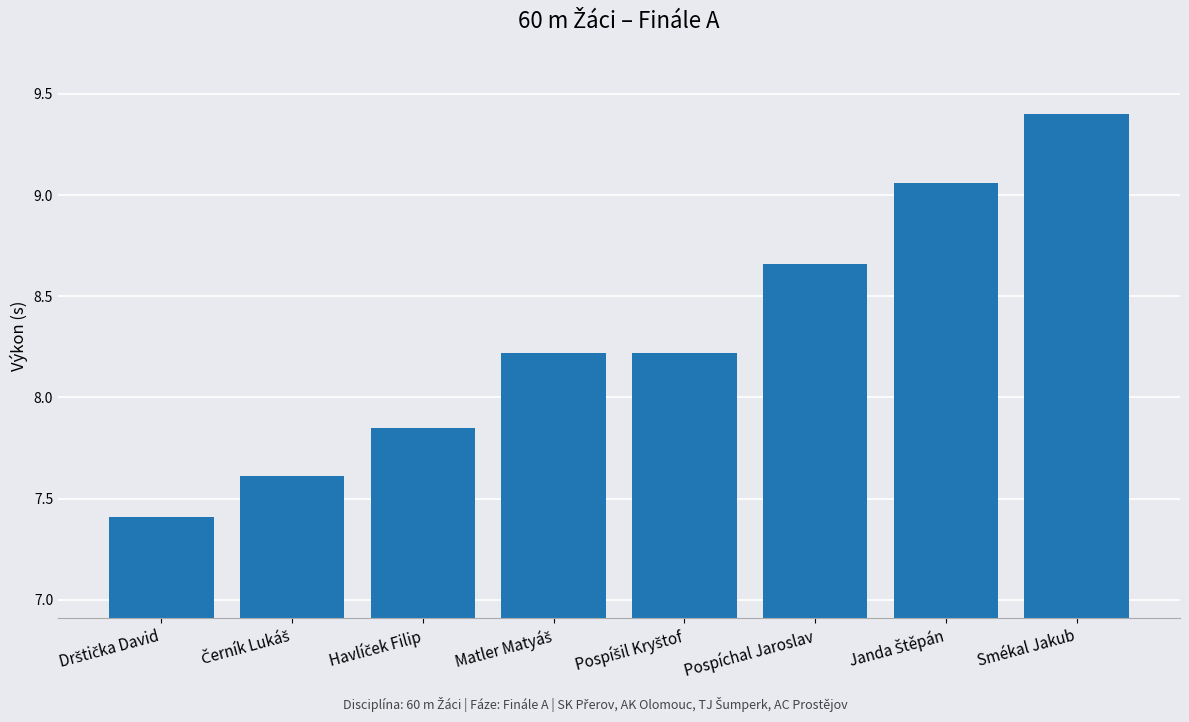

Is it true that the value at Smékal Jakub is 3.6?

False